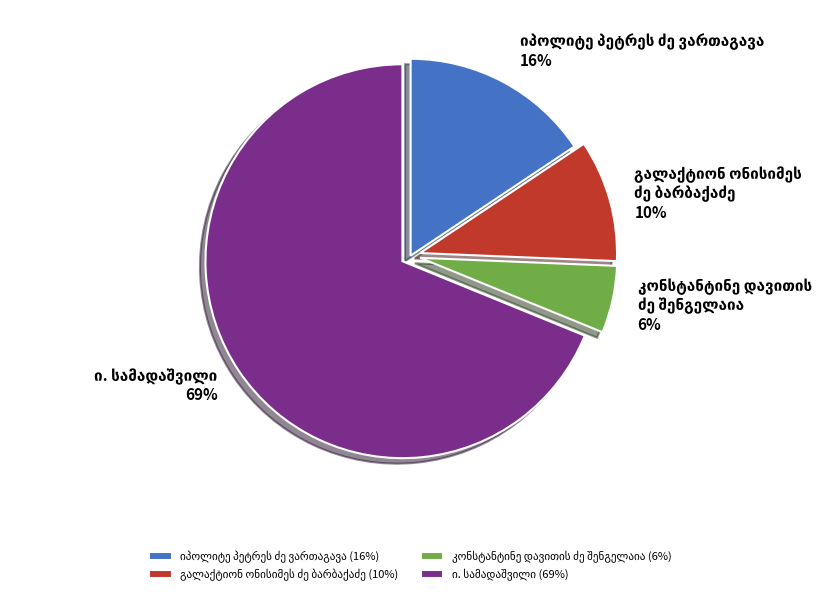

Does any single category account for the majority?

Yes